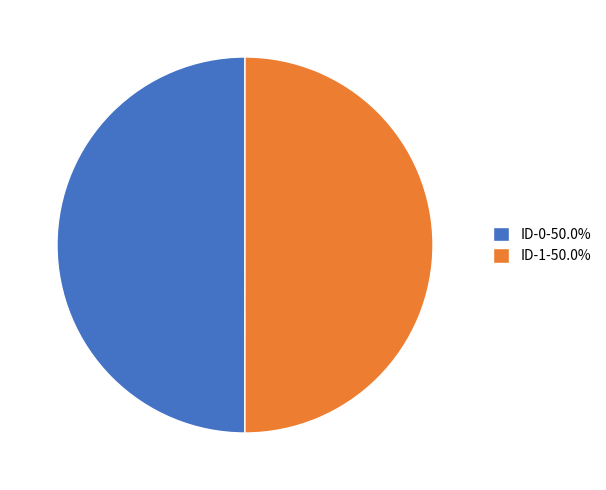

What is the ratio of the value at ID-1-50.0% to the value at ID-0-50.0%?

1.0